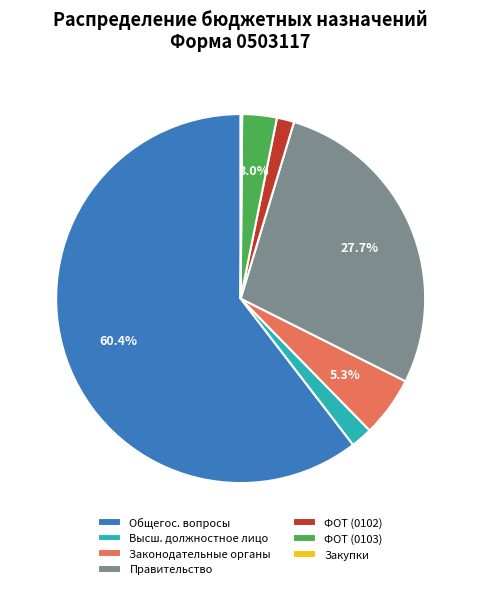

Which category accounts for the majority?

Общегос. вопросы